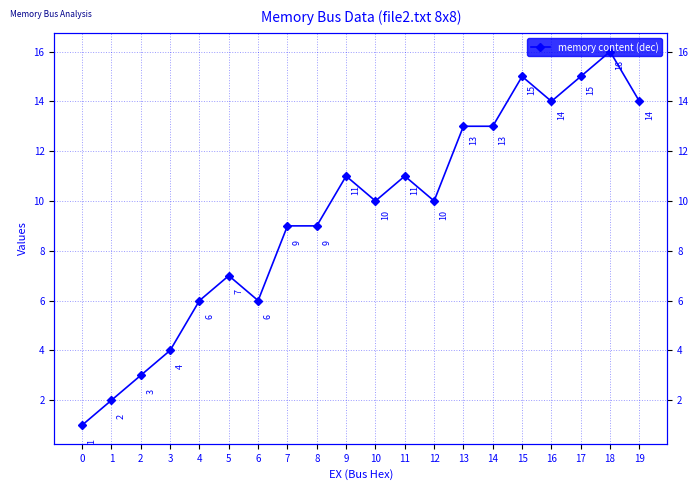

What is the difference between the values at 11 and 18?

5